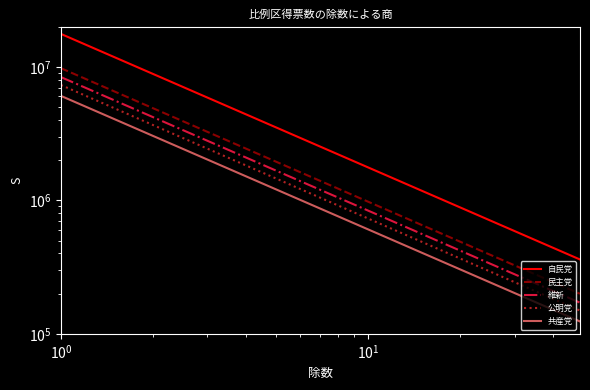

Is this an area chart (filled region under the line)?

No